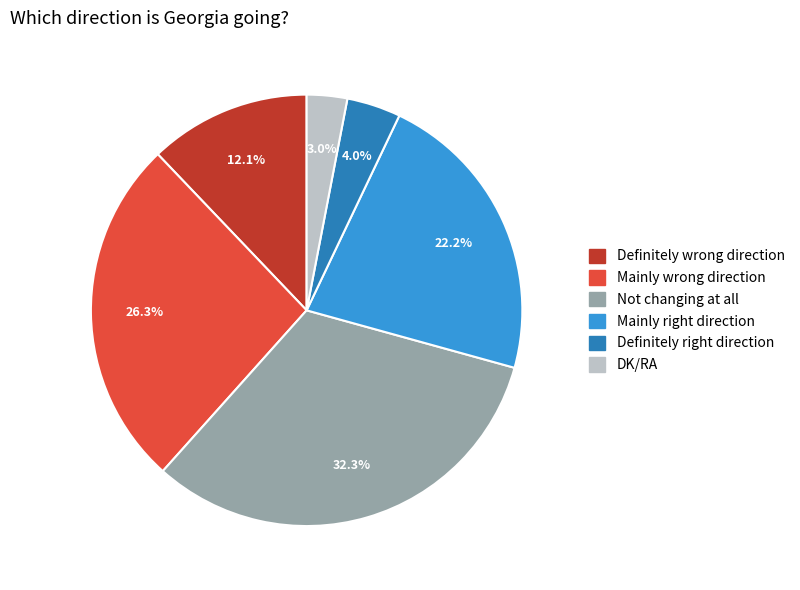

How many segments does this pie chart have?

6